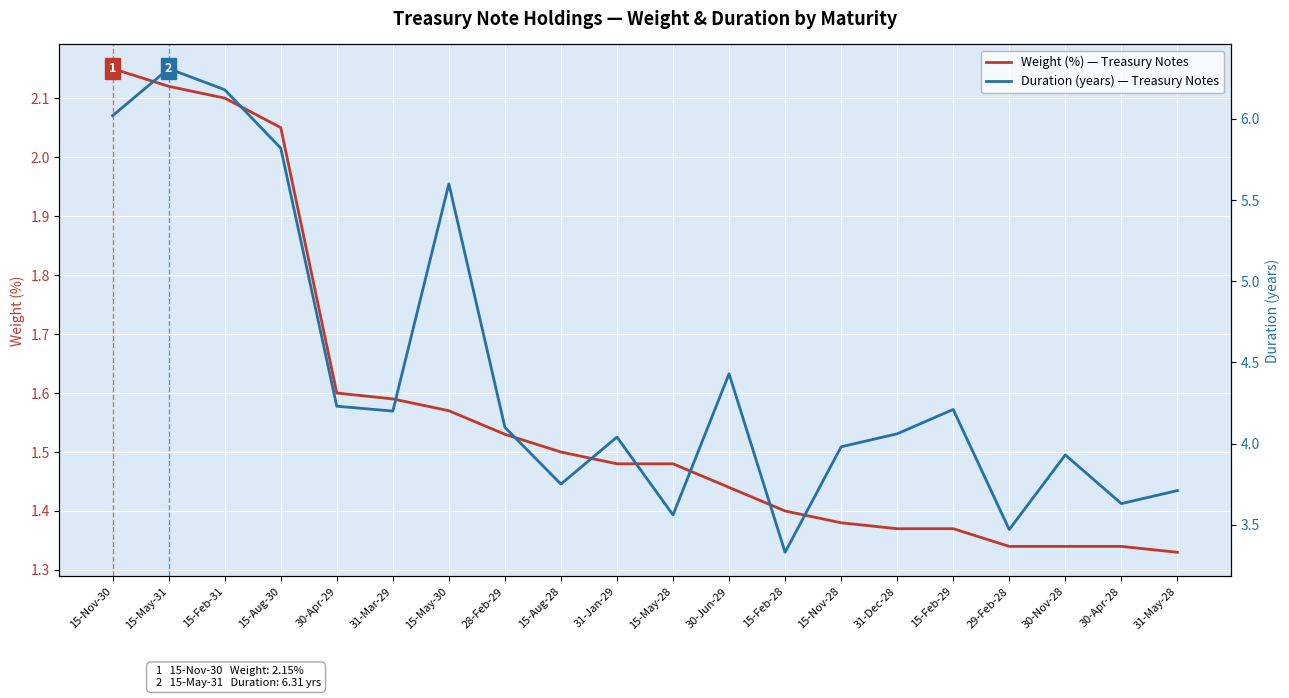

The Weight (%) — Treasury Notes series shows 2.4 at 15-May-28. True or false?

False